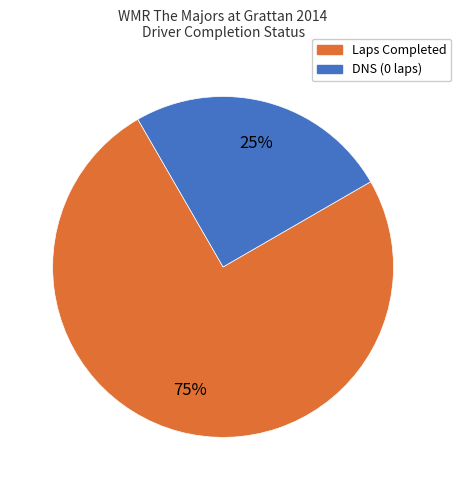

To the nearest percent, what is the difference between the largest and smallest slice percentages?

50%